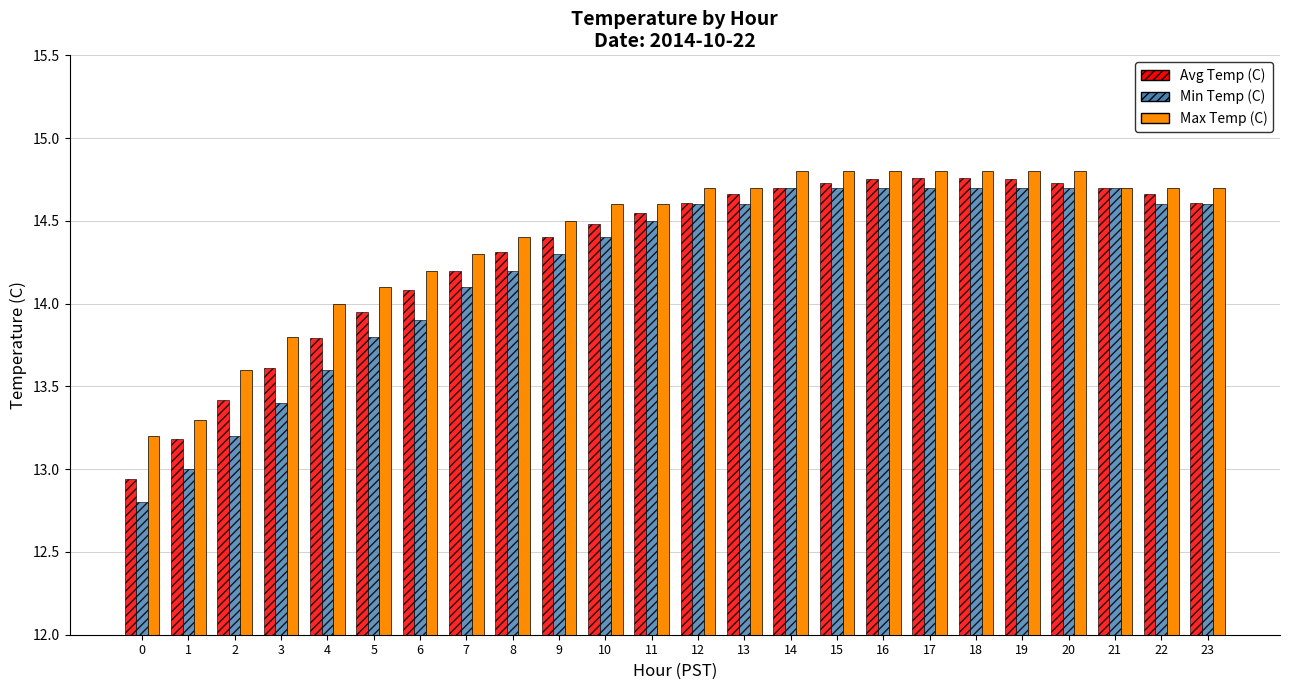

What is the total value across all series at 5?

41.9